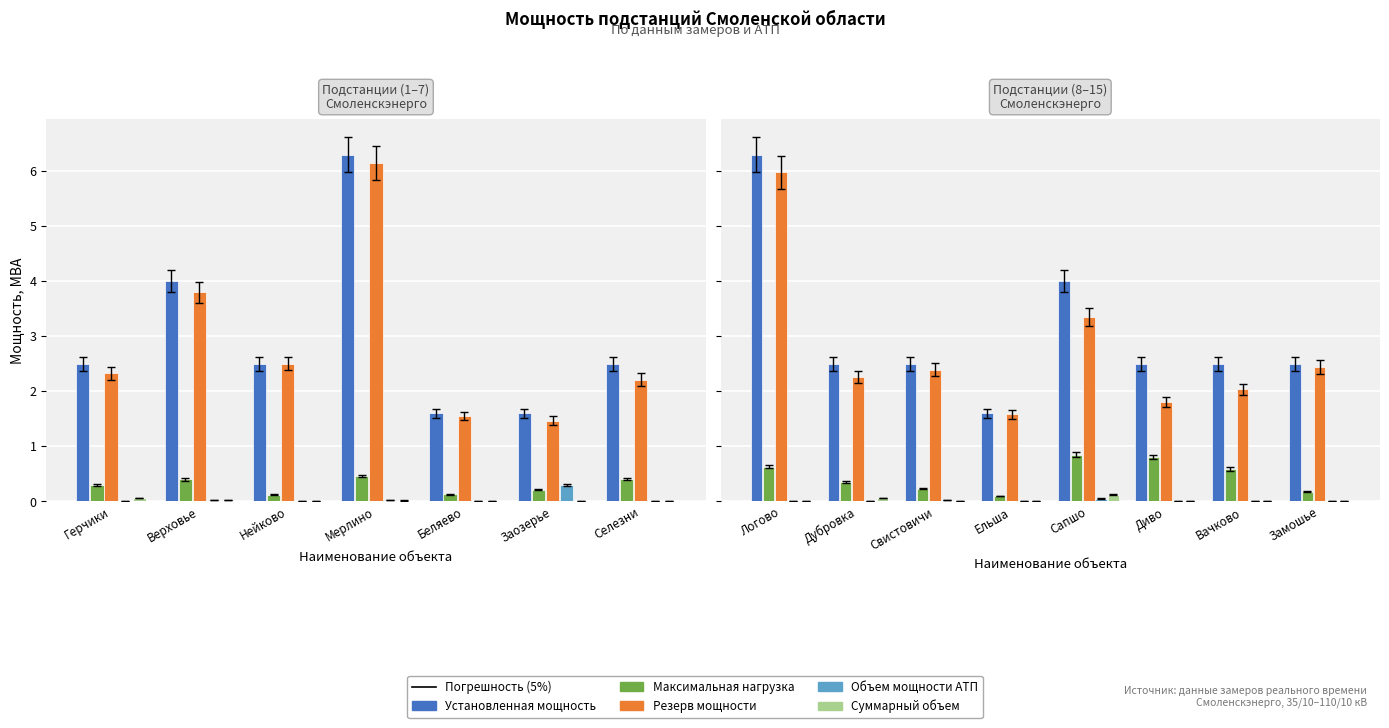

Between Ельша and Замошье, which series saw the biggest shift?

Установленная мощность